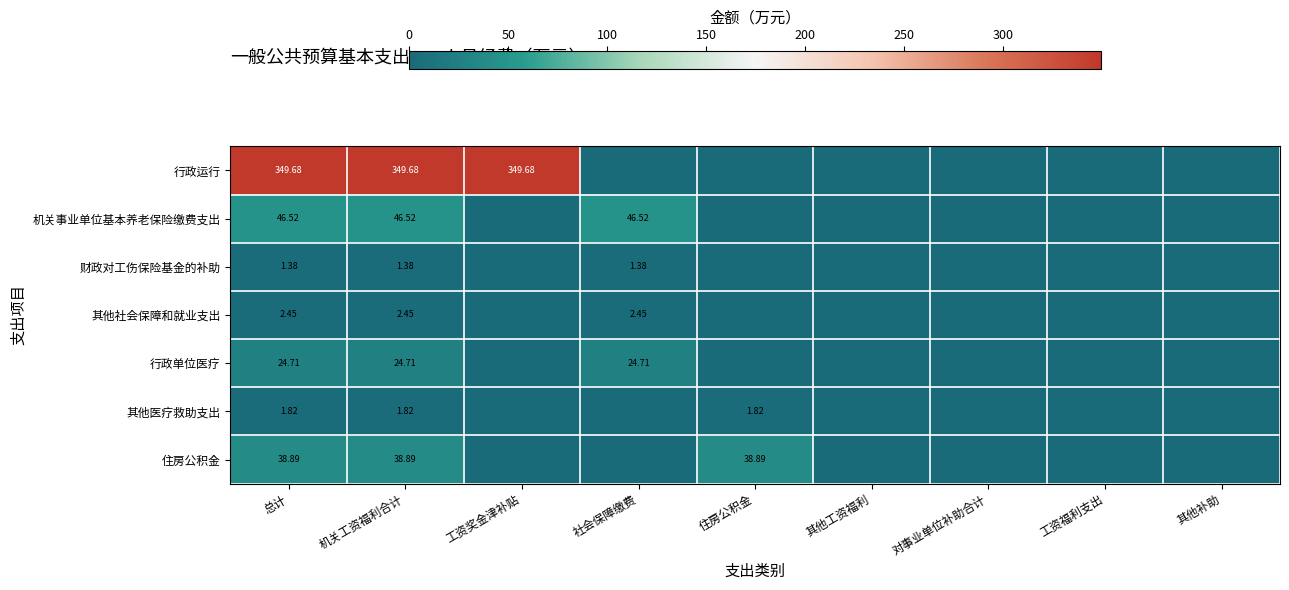

Which series has the largest range (max minus min)?

行政运行